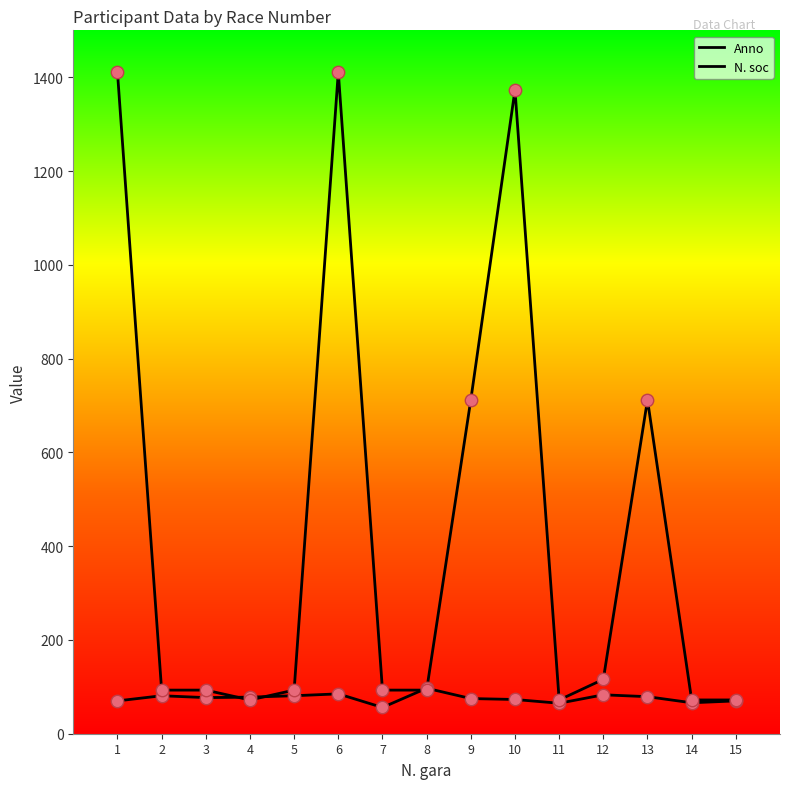

Which series has the largest total across all categories?

N. soc